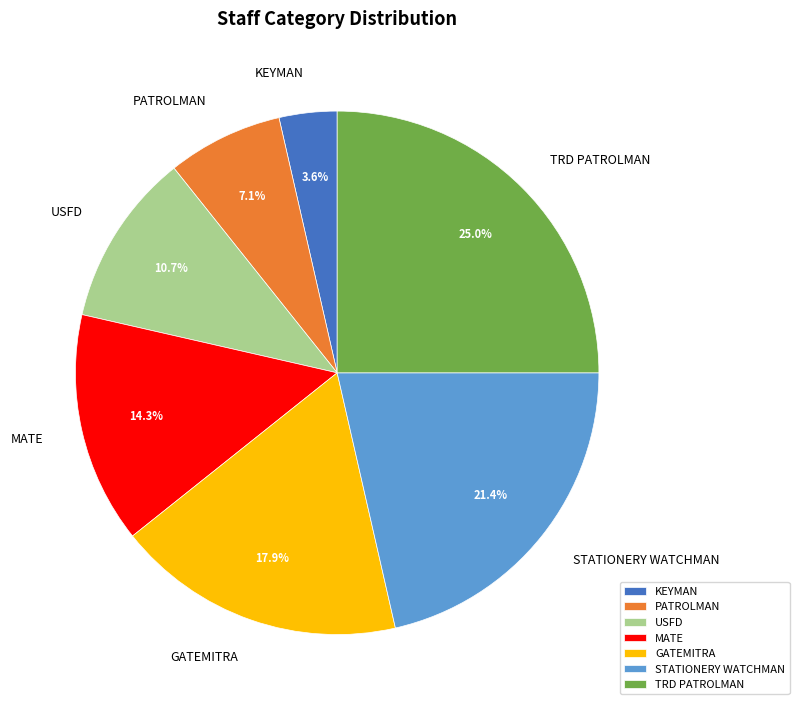

What portion of the pie excludes GATEMITRA?

82.1%